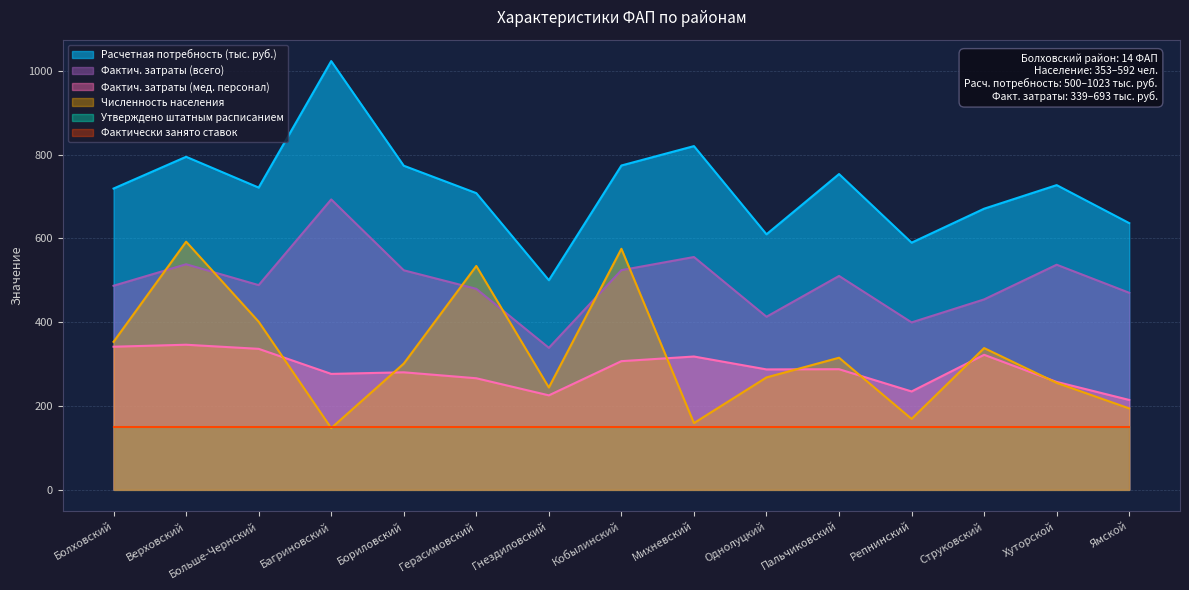

At which category does Фактич. затраты (мед. персонал) reach its first local valley?

Багриновский